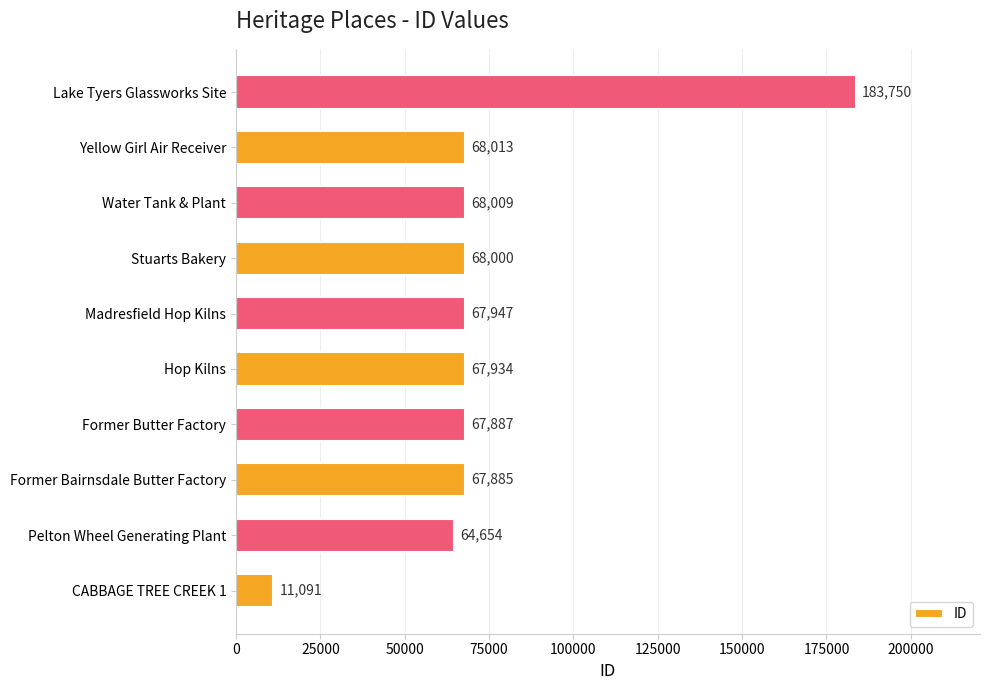

How many bars are there in total?

10